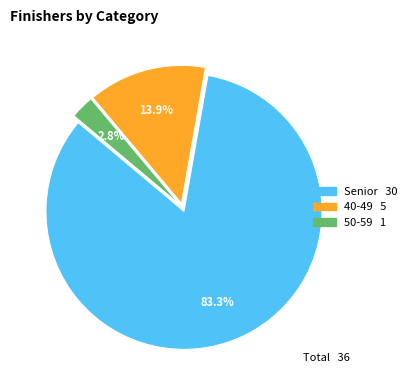

Which slice represents more than half of the pie?

Senior